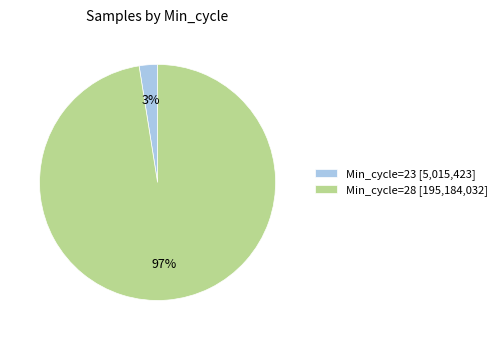

How many slices are in this pie chart?

2